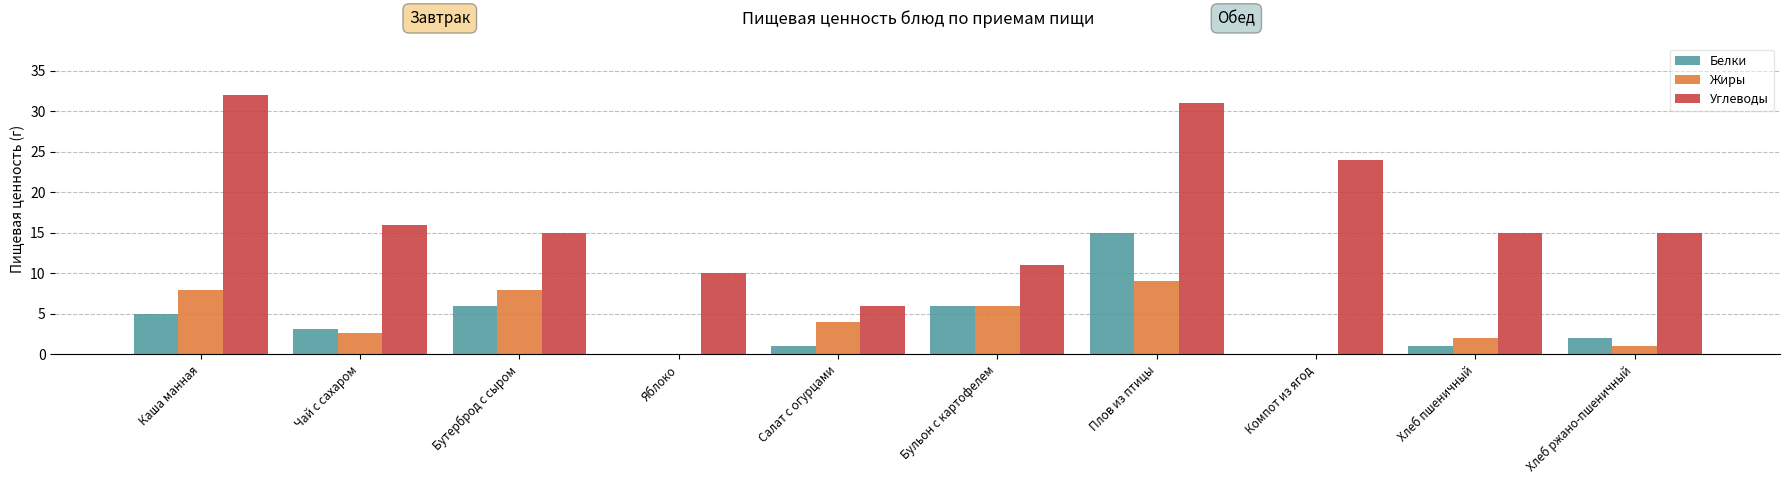

How many groups of bars are there?

10